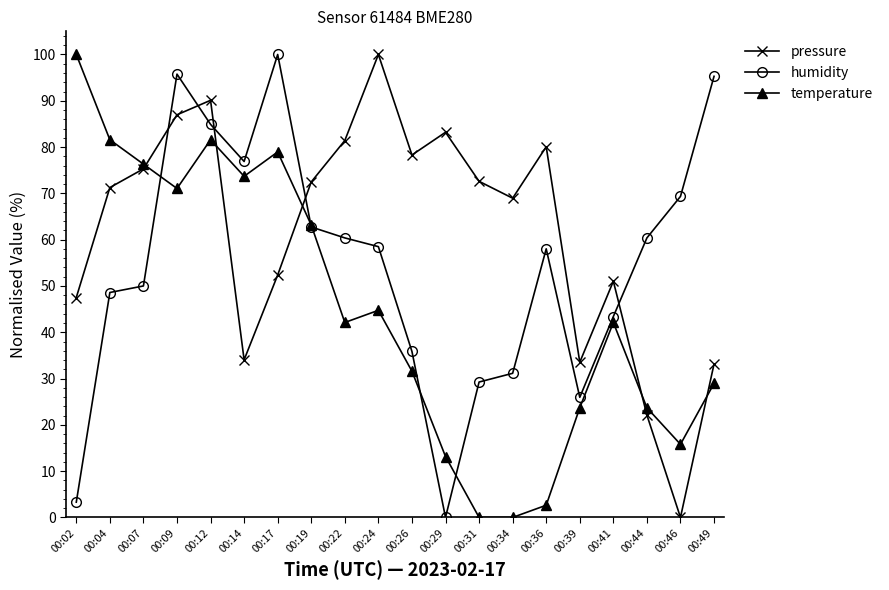

The temperature series shows 62.0 at 00:24. True or false?

False